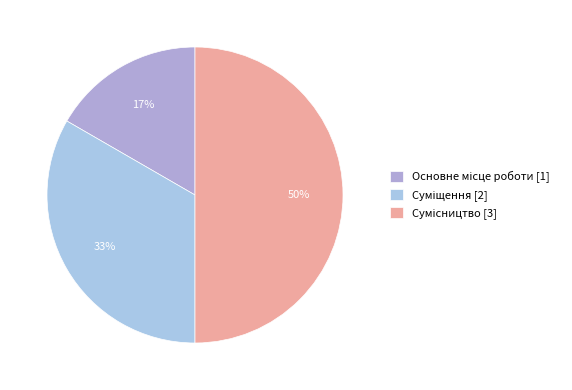

Does Сумісництво represent more than half of the total?

No